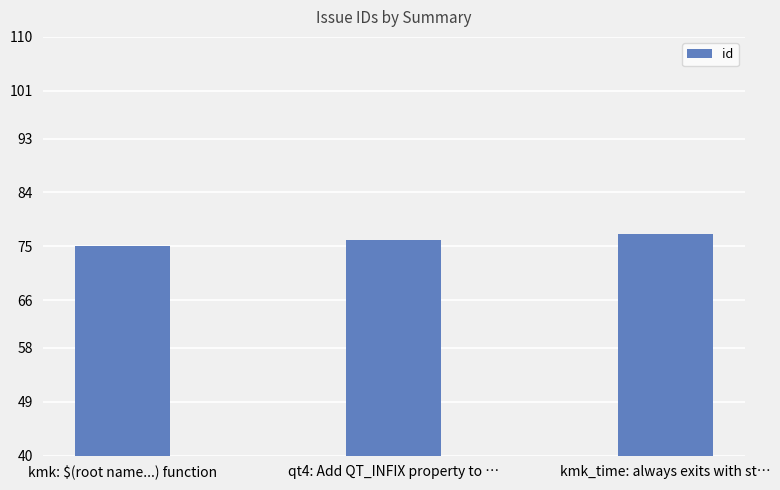

What is the label of the 2nd bar from the left?

qt4: Add QT_INFIX property to …